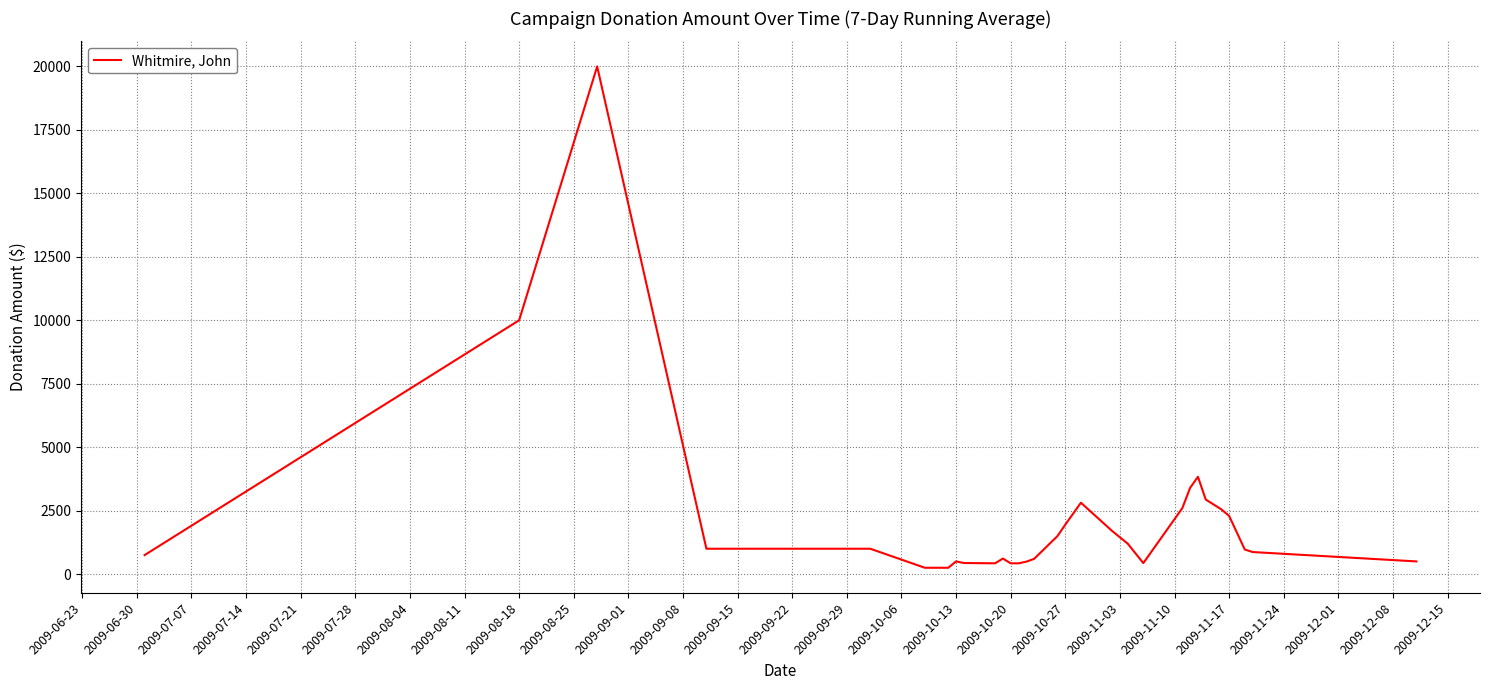

What is the maximum value shown in the chart?

20000.0